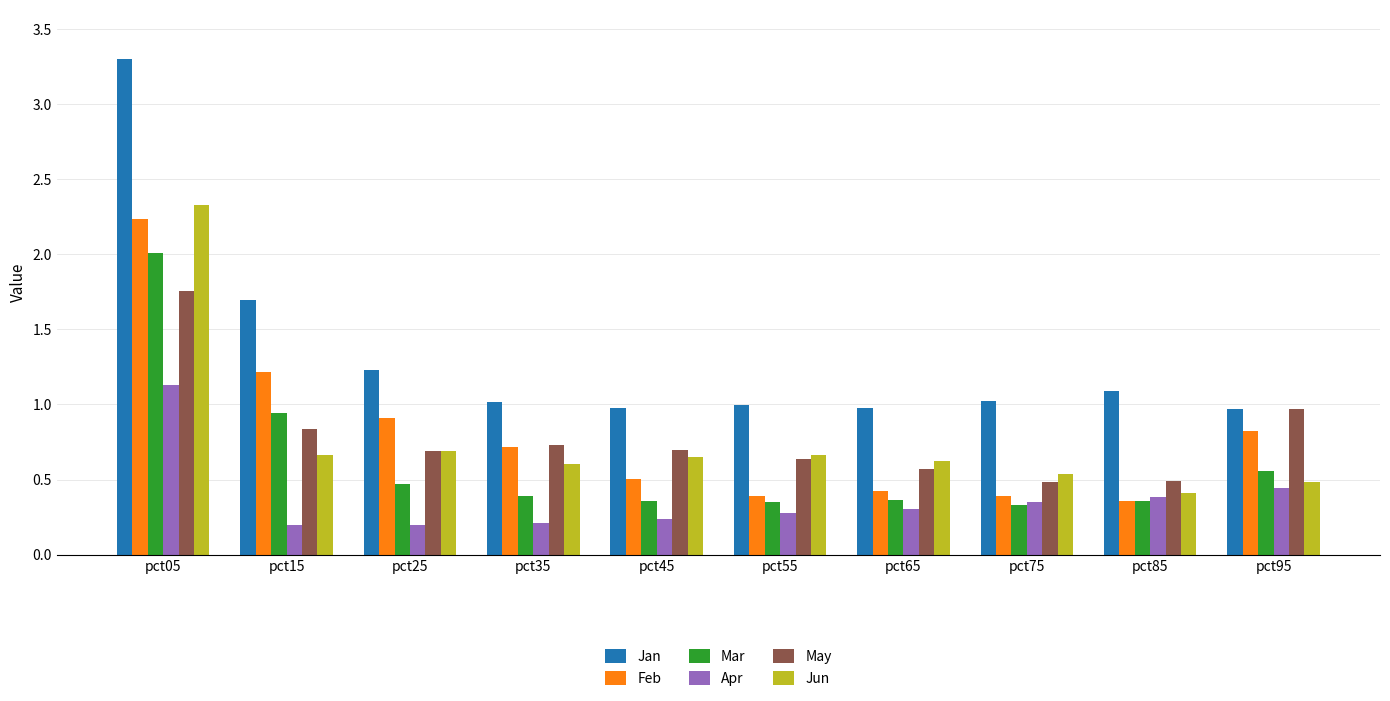

List the series in order of their peak value, highest first.

Jan, Jun, Feb, Mar, May, Apr